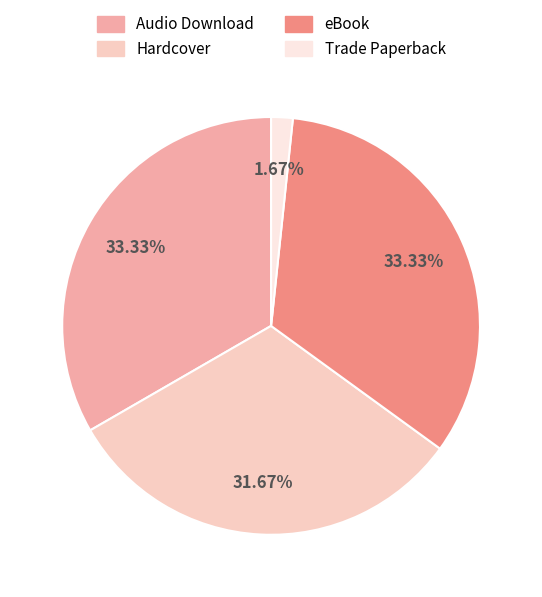

Is Trade Paperback the majority of the pie?

No